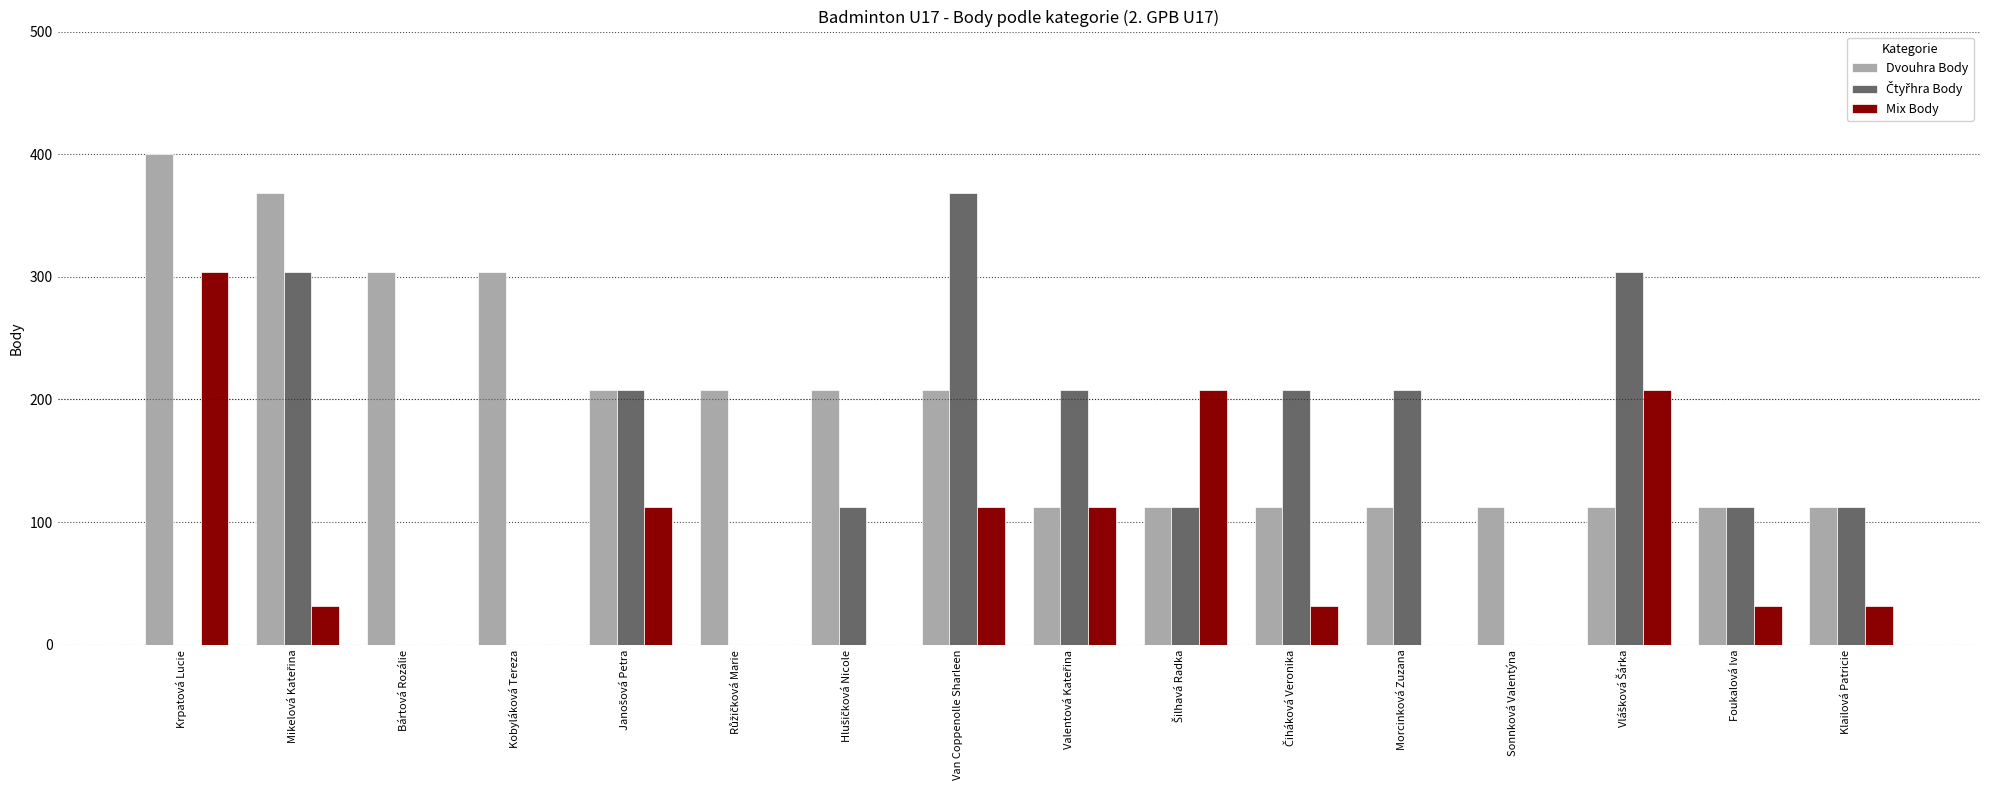

What is the maximum value shown in the chart?

400